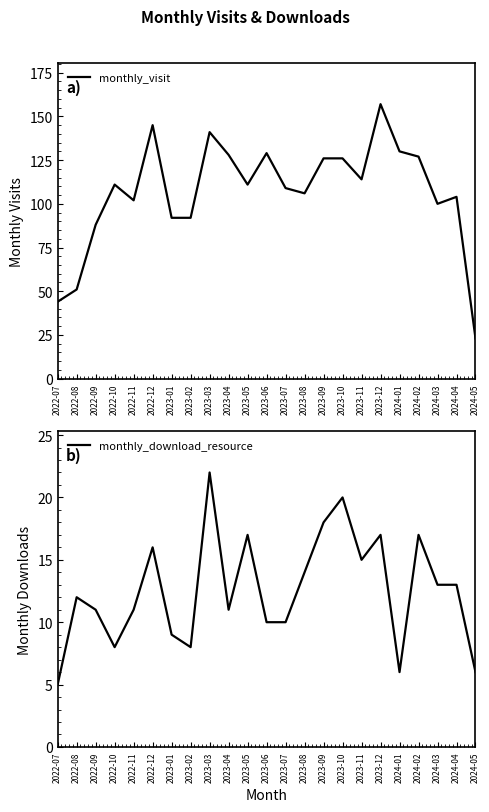

What position from the right is 2024-05?

1